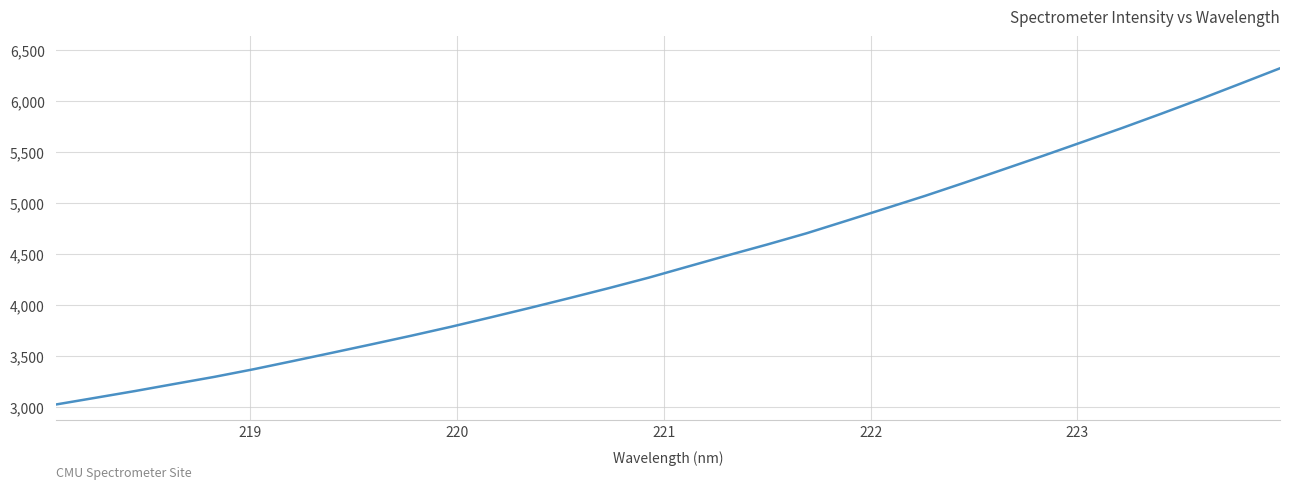

Reading left to right, what are all the values shown in this chart?

3027.2	3092.9	3159.0	3228.6	3297.4	3372.7	3453.4	3535.2	3618.0	3702.1	3789.4	3881.2	3974.7	4070.6	4168.5	4270.2	4379.6	4488.6	4594.8	4705.3	4826.5	4948.8	5071.7	5200.8	5333.0	5465.6	5601.2	5737.6	5878.7	6023.1	6172.2	6322.6